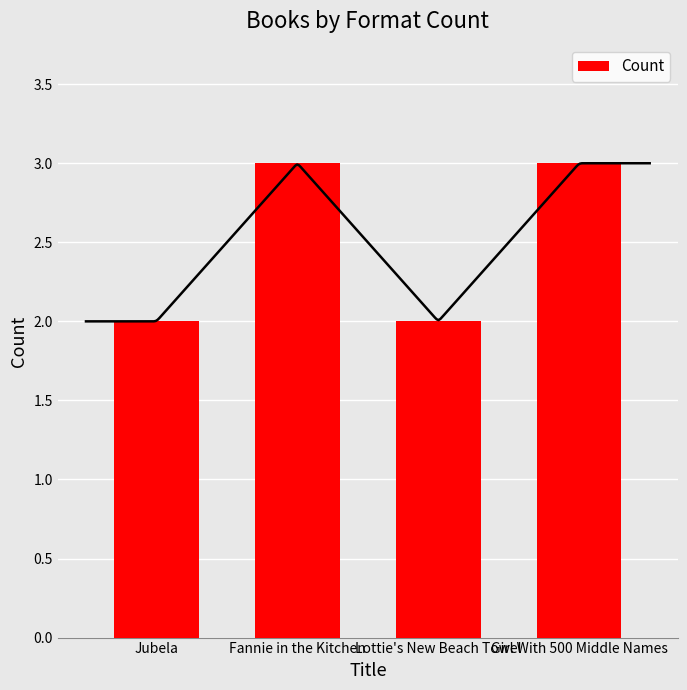

What is the change in value from Jubela to Girl With 500 Middle Names?

+1